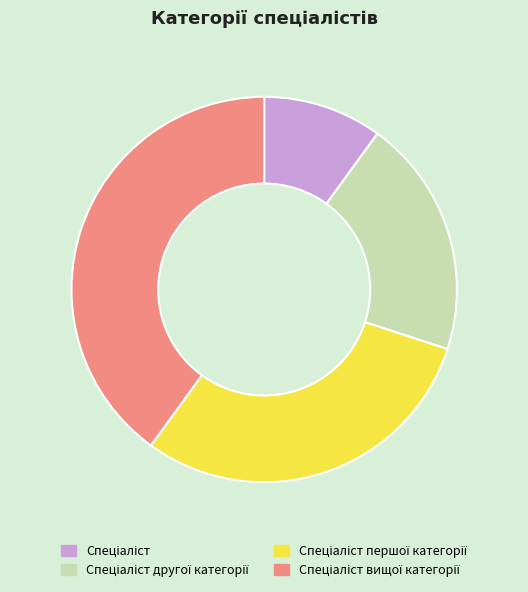

Is there a majority slice in this chart?

No